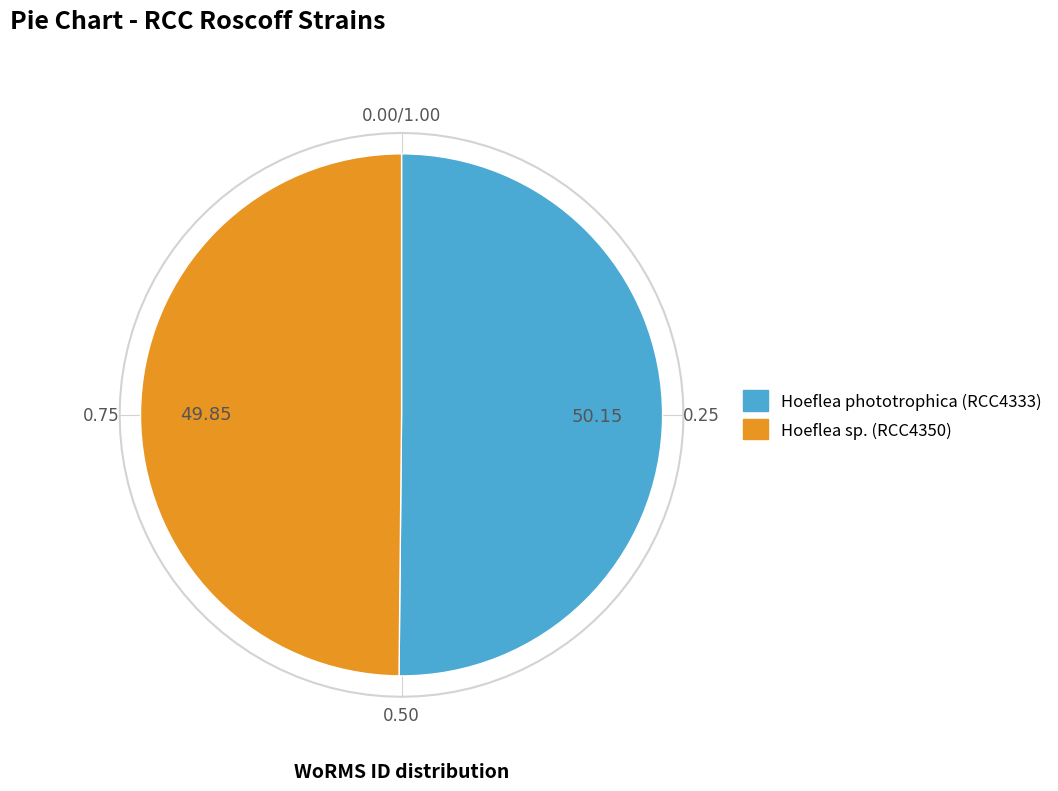

How many slices are in this pie chart?

2